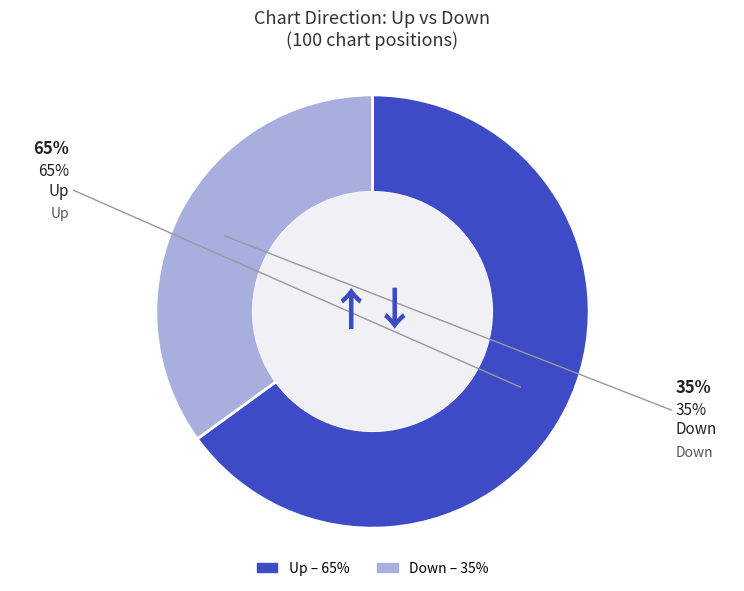

Count the number of slices in the pie.

2